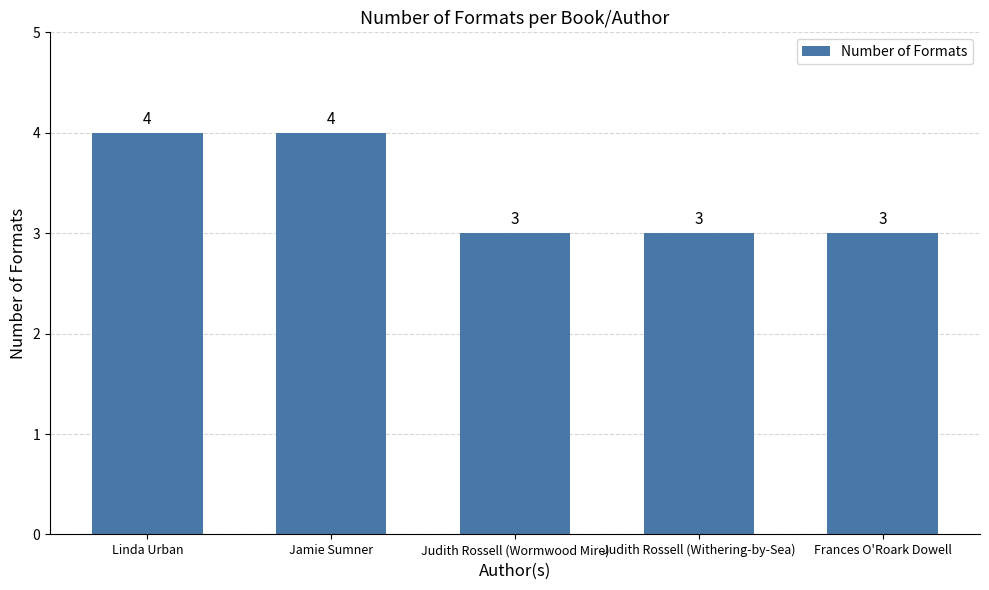

Reading left to right, list all the values displayed in this chart.

Linda Urban=4	Jamie Sumner=4	Judith Rossell (Wormwood Mire)=3	Judith Rossell (Withering-by-Sea)=3	Frances O'Roark Dowell=3